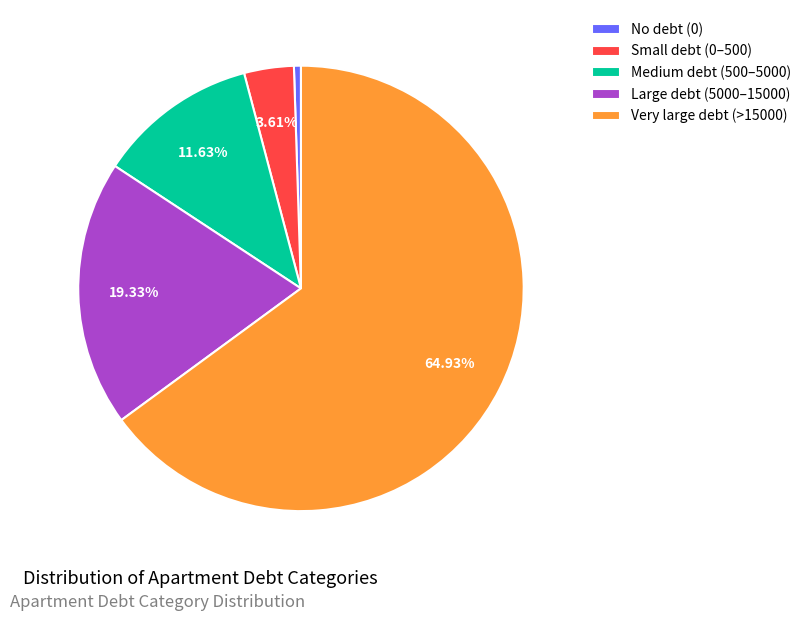

Do Large debt (5000–15000) and Medium debt (500–5000) together represent more than half of the pie?

No